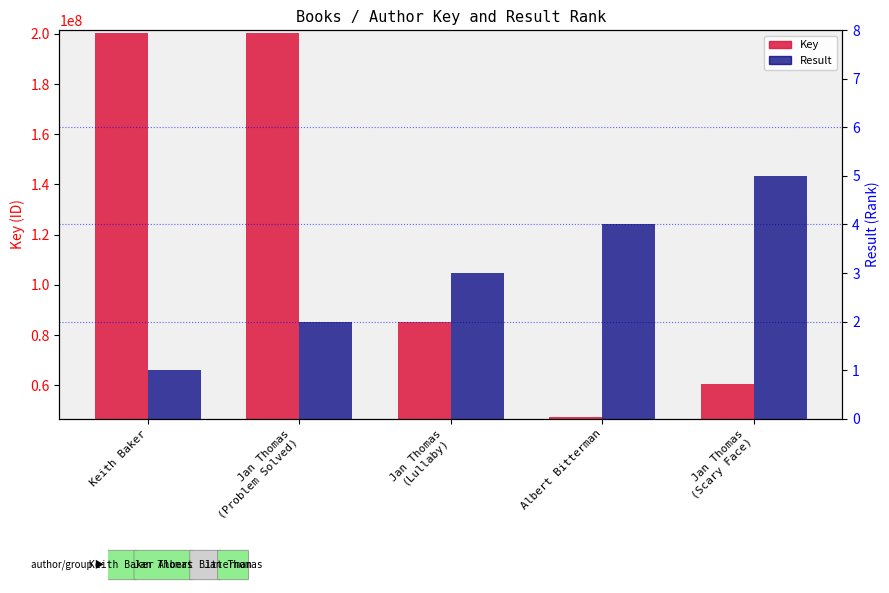

What are all the series names shown in the legend?

Key, Result